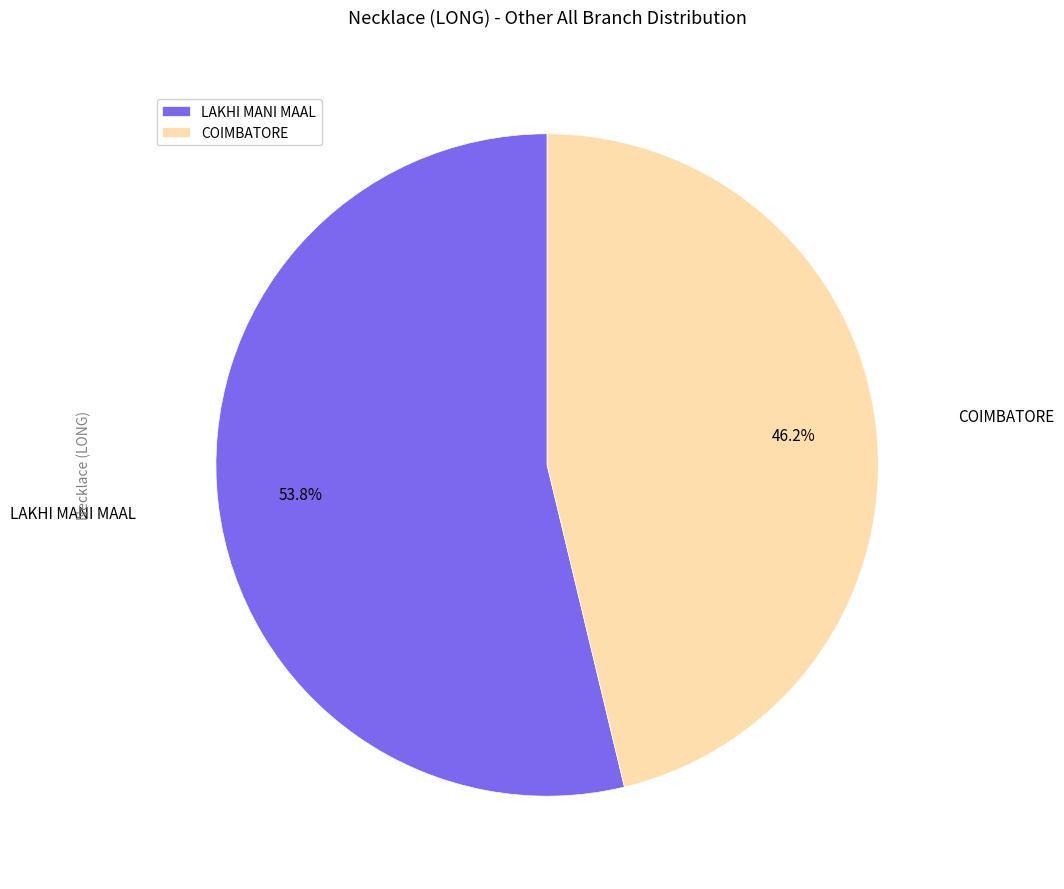

What percentage is the COIMBATORE slice, to the nearest percent?

46%